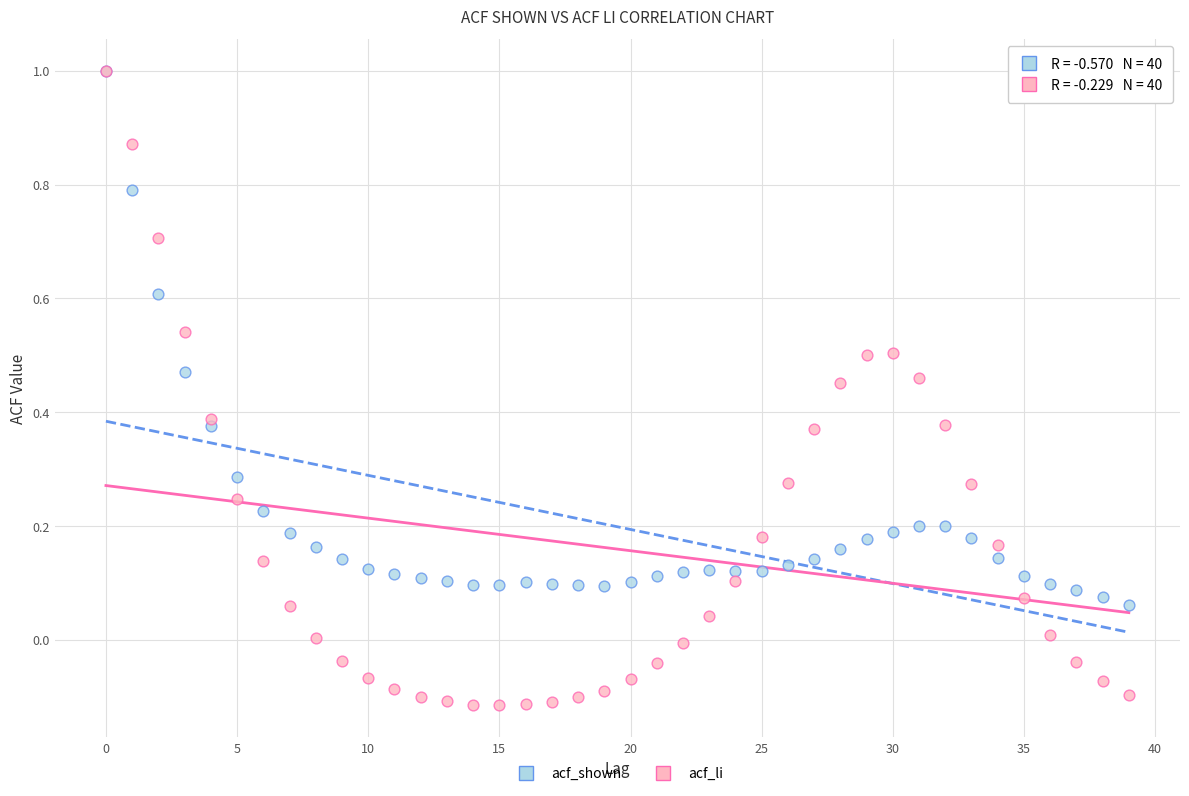

Which series reaches the minimum Y coordinate?

acf_li